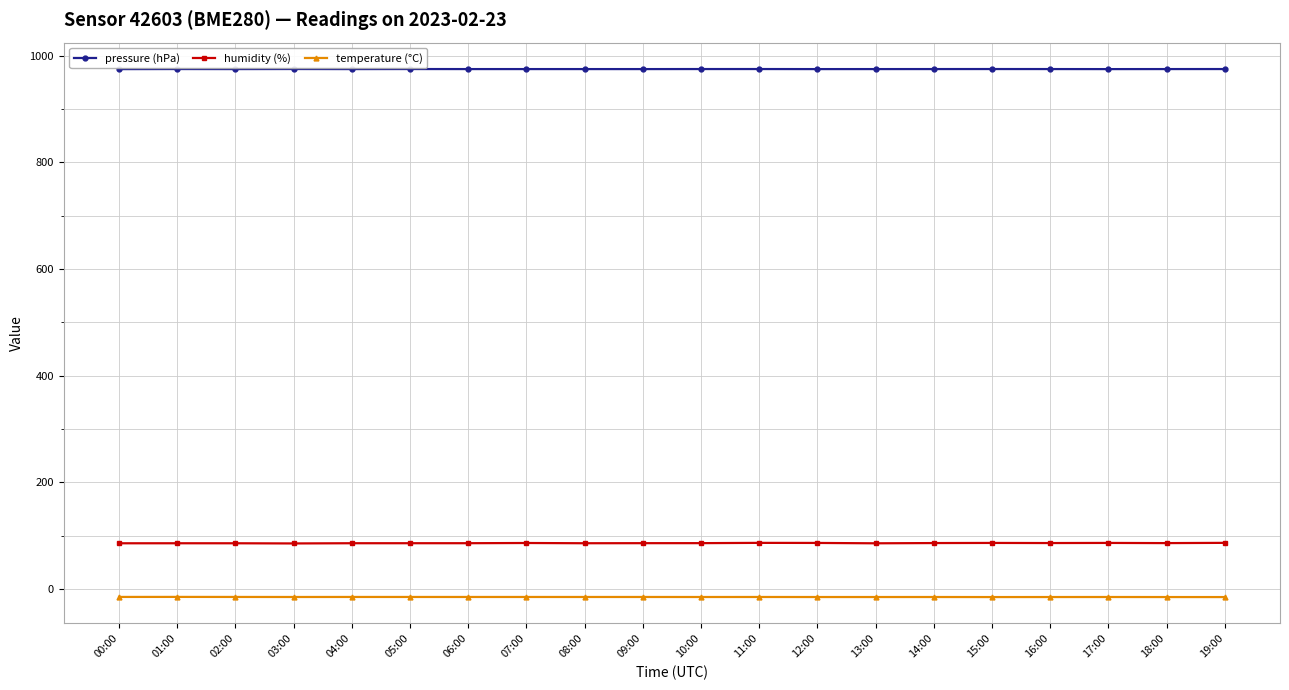

Rank the series by their maximum value, from highest to lowest.

pressure (hPa), humidity (%), temperature (°C)